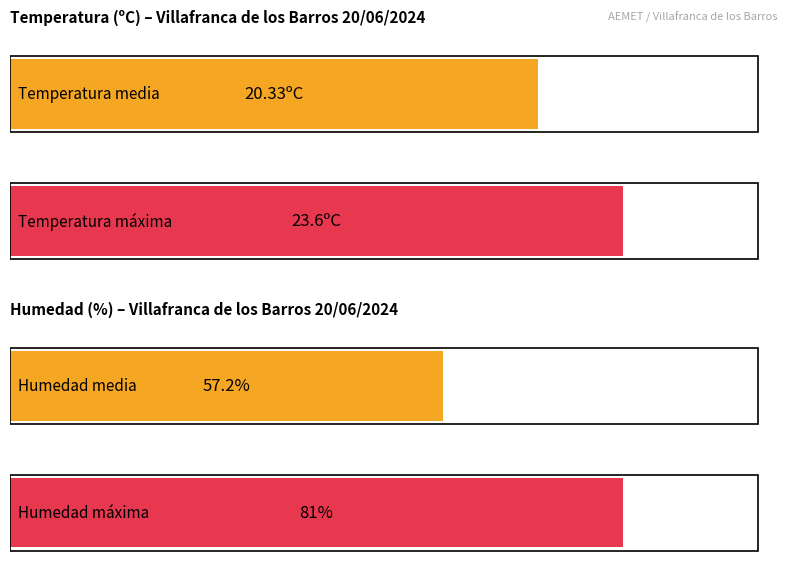

How many bars are there in each group?

4